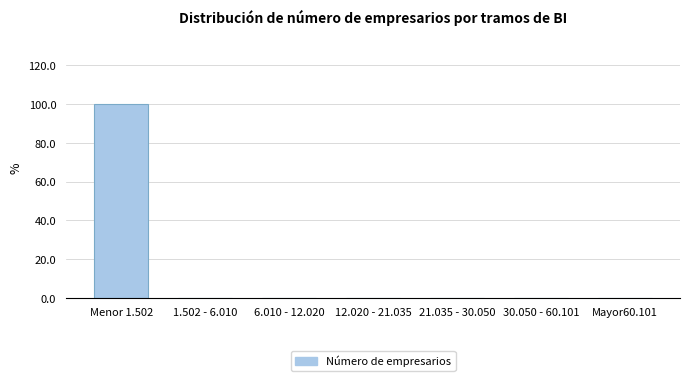

Reading right to left, what are all the values shown in this chart?

Mayor60.101=0	30.050 - 60.101=0	21.035 - 30.050=0	12.020 - 21.035=0	6.010 - 12.020=0	1.502 - 6.010=0	Menor 1.502=100